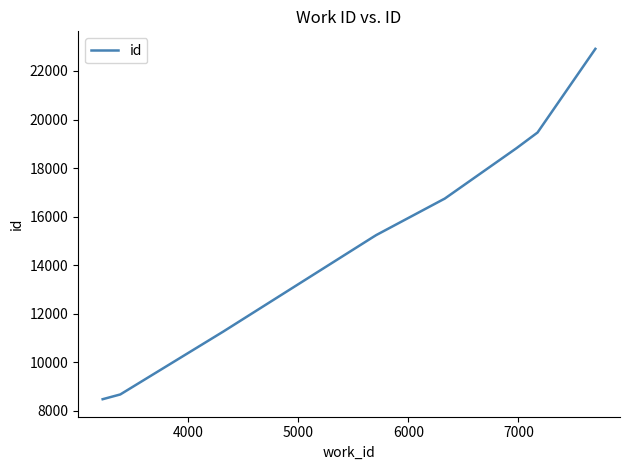

What is the minimum value shown in the chart?

8468